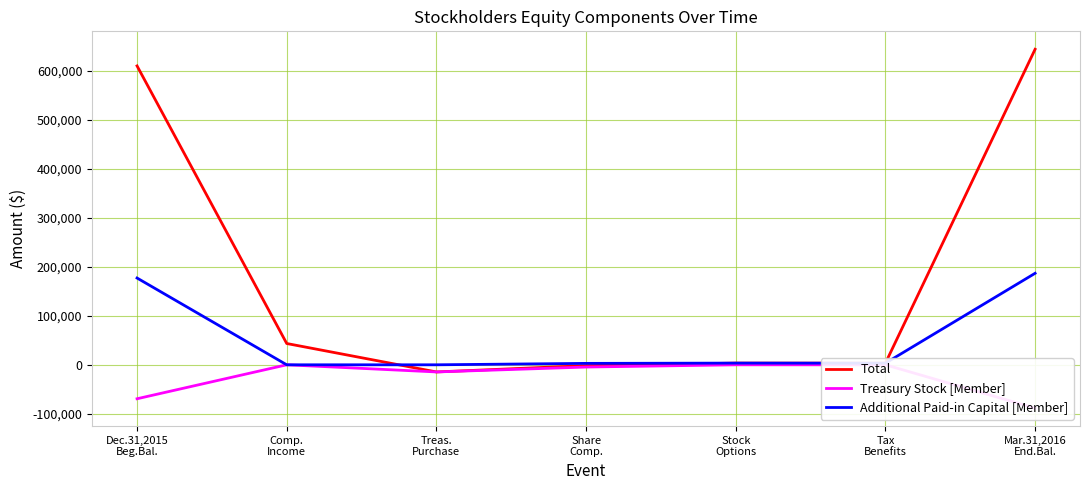

Which category has the lowest value across all series?

Mar.31,2016
End.Bal.